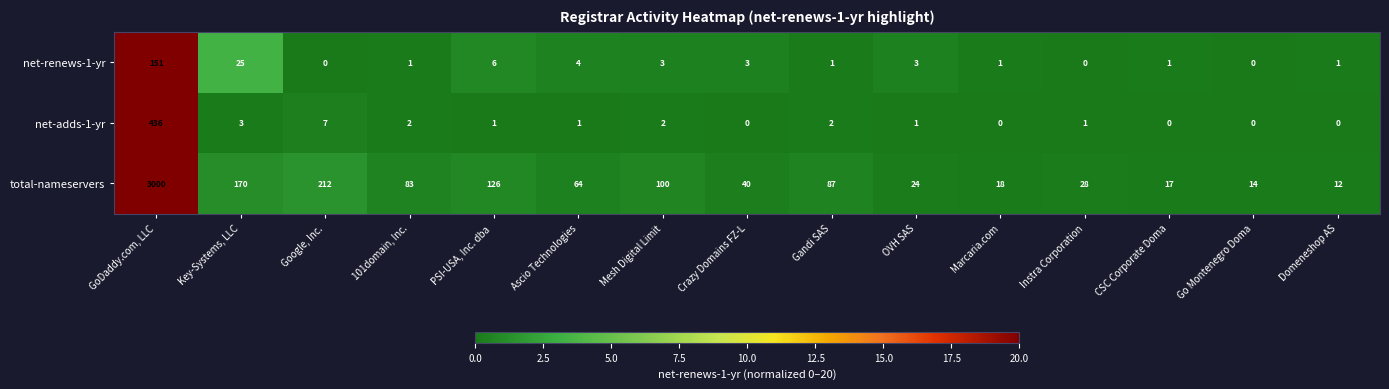

The net-renews-1-yr series shows 3 at Mesh Digital Limit. True or false?

True